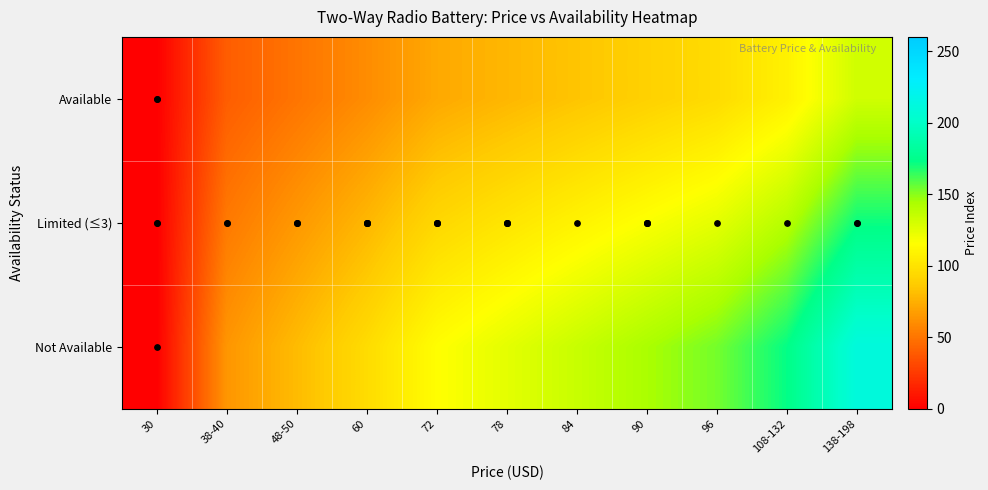

Which has a higher value, 38-40 or 30?

38-40